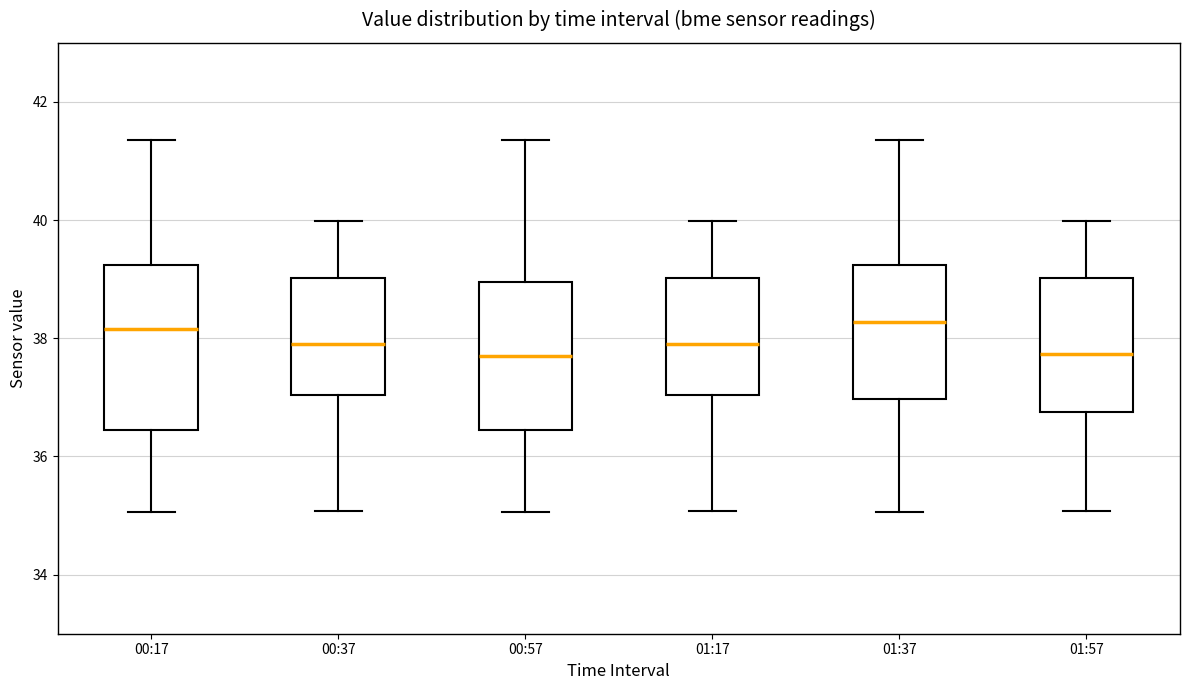

Where does the median line of the box for 01:17 sit on the y-axis? The values are not printed on the chart, so give them approximately, as read against the axis.

38.0